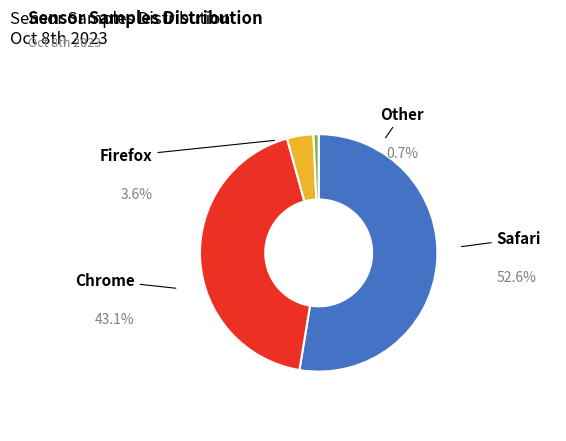

Does 20 account for over 50% of the chart?

No